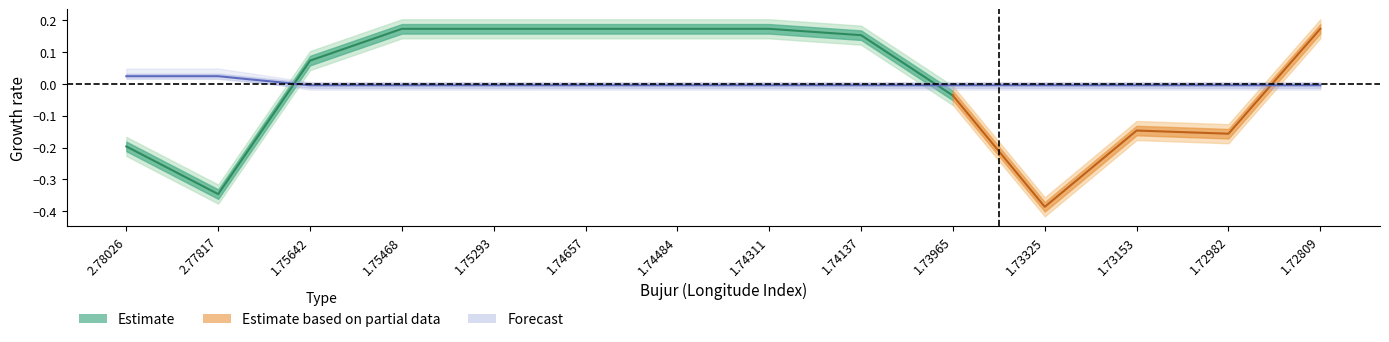

Is this an area chart (filled region under the line)?

No